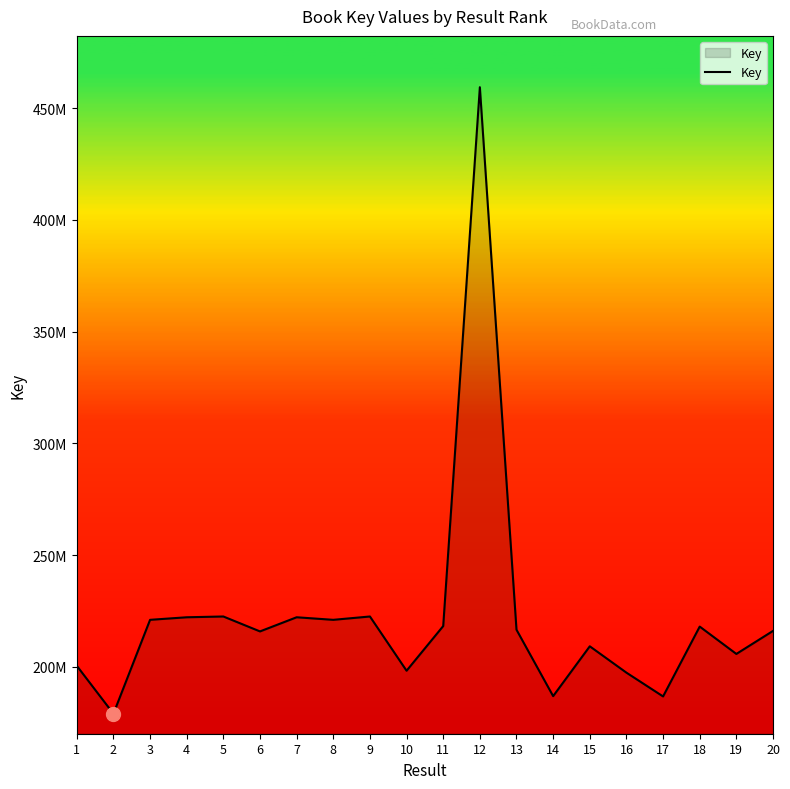

List the labels in order of value, smallest first.

2, 17, 14, 16, 10, 1, 19, 15, 6, 20, 13, 18, 11, 3, 8, 4, 7, 9, 5, 12